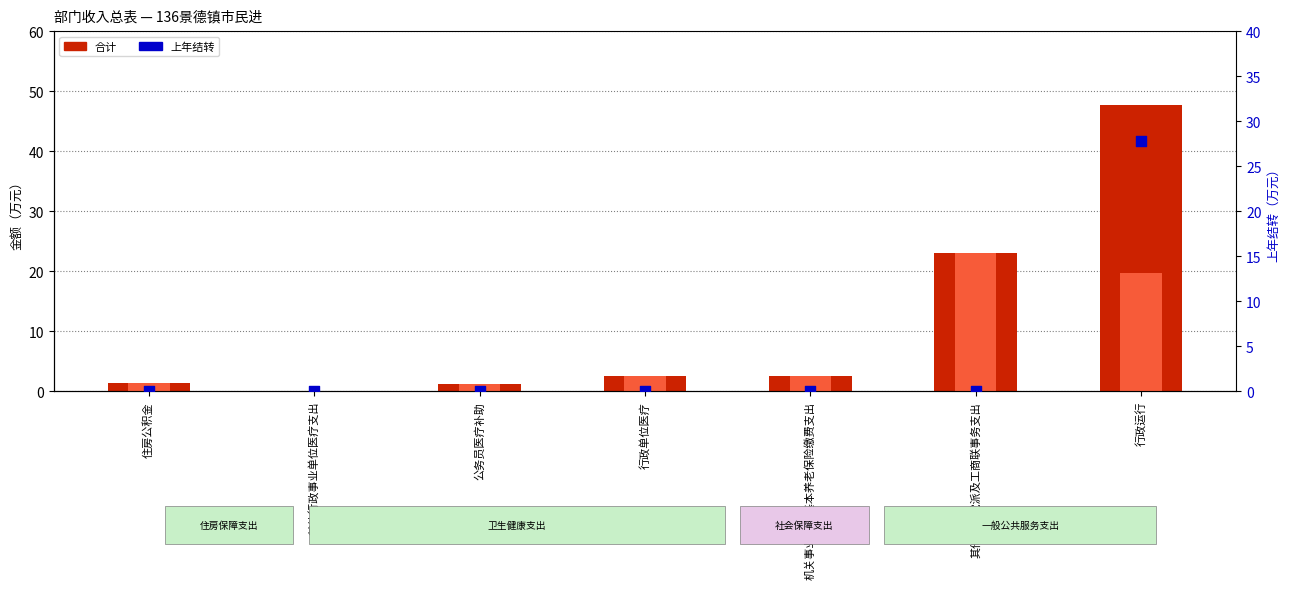

What is the total value across all series at 其他民主党派及工商联事务支出?

46.0